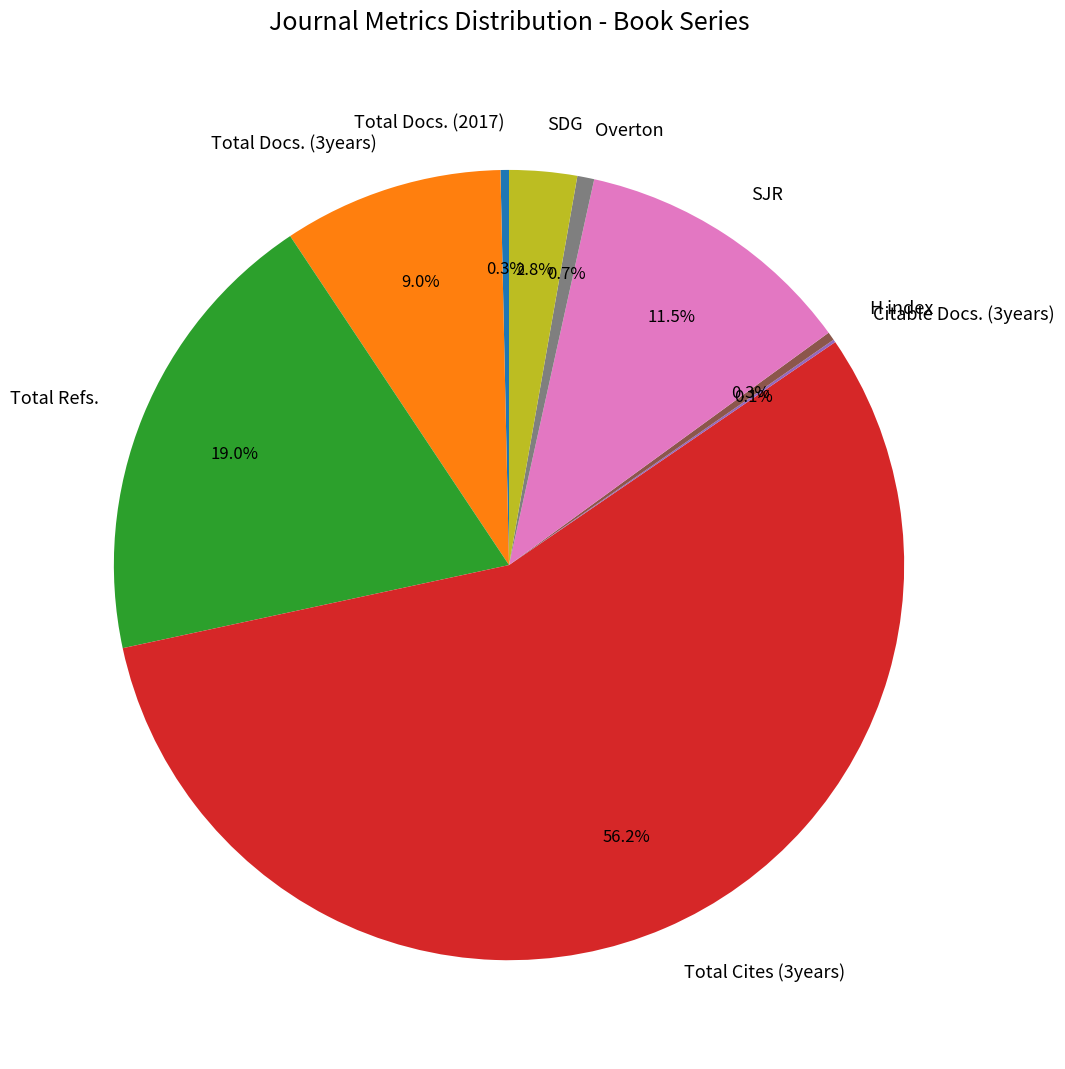

How much of the chart is everything except H index?

99.7%